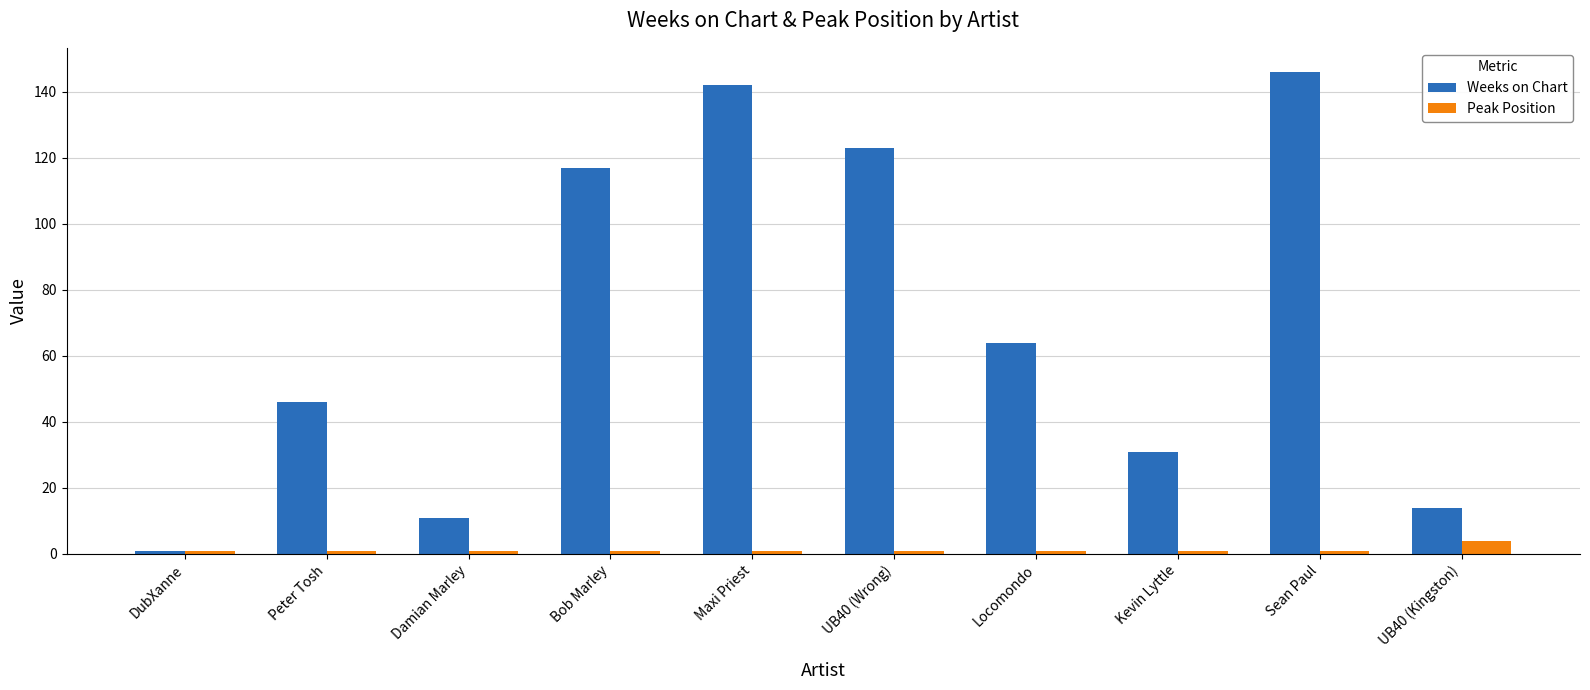

What is the difference between the second highest and second lowest values in the Weeks on Chart series?

131